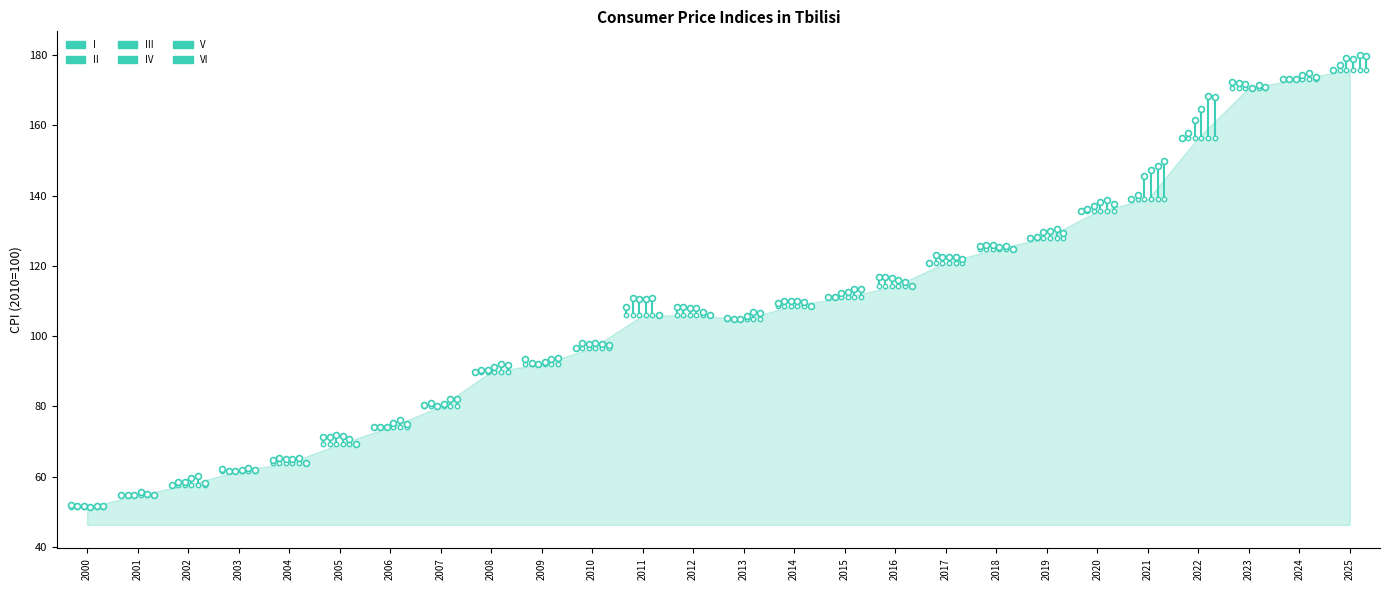

What are all the series names shown in the legend?

I, II, III, IV, V, VI